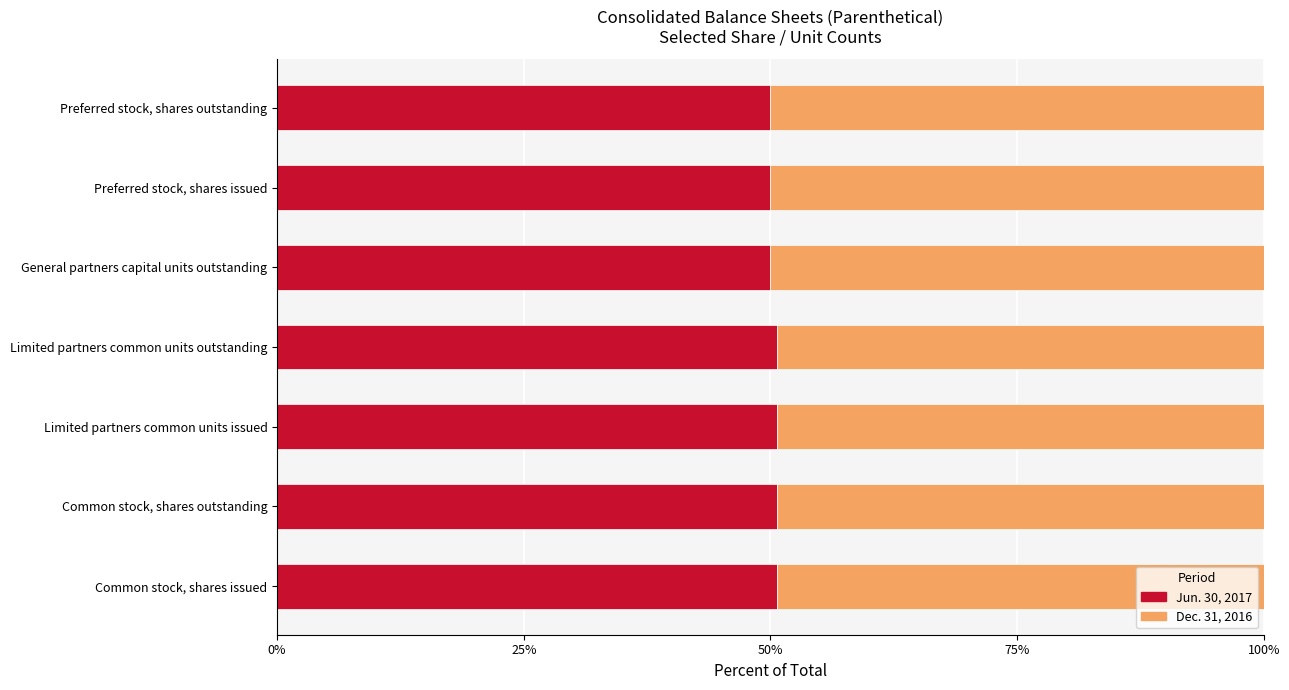

The value of Jun. 30, 2017 at General partners capital units outstanding is 50.0. True or false?

True